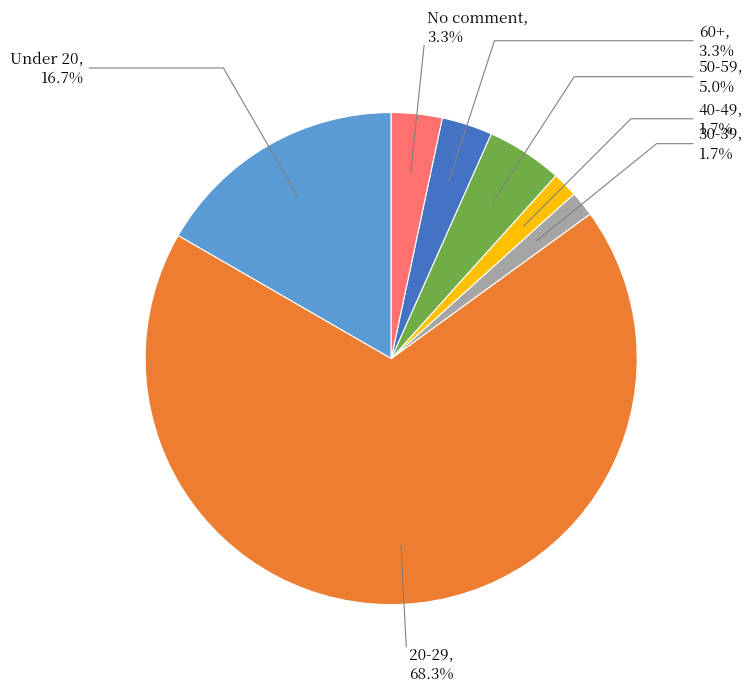

To the nearest percent, what is the difference between the largest and smallest slice percentages?

67%